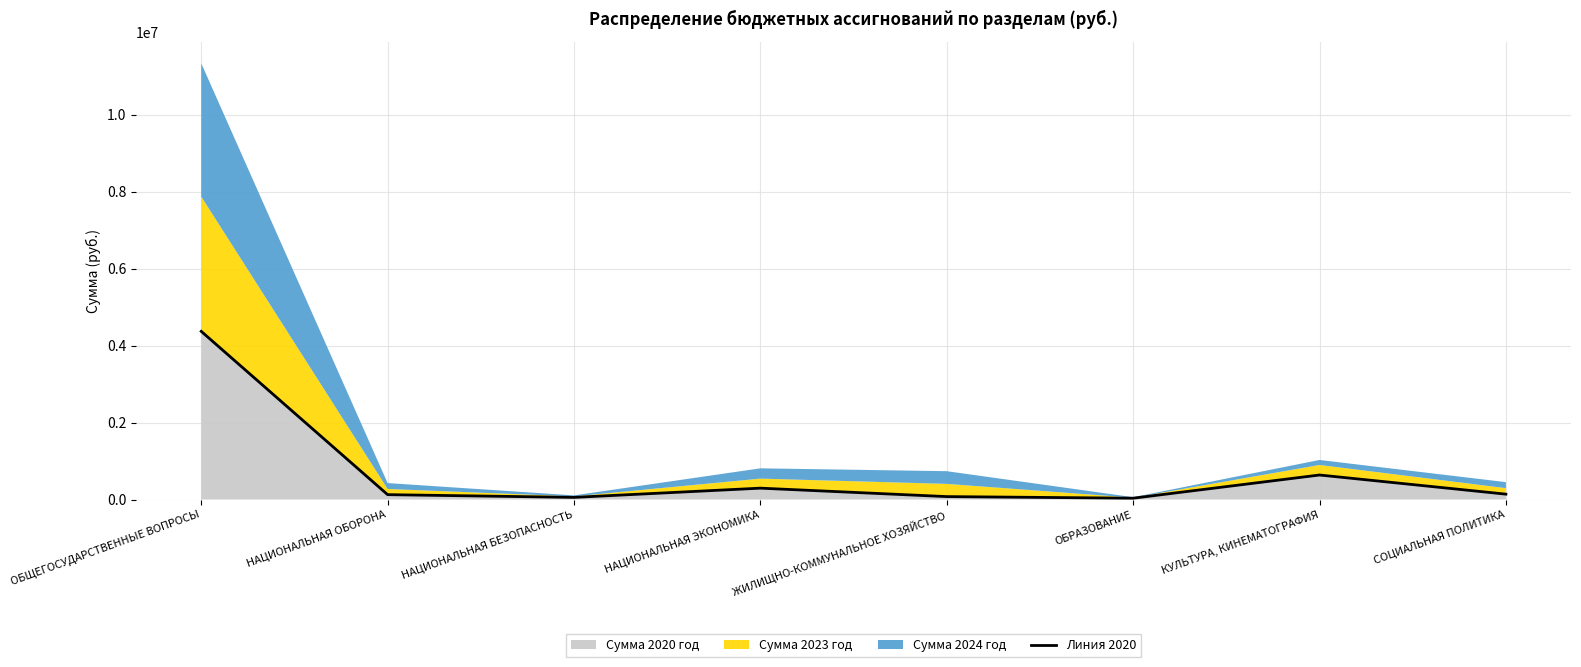

At which category does the data reach its first local peak?

НАЦИОНАЛЬНАЯ ЭКОНОМИКА